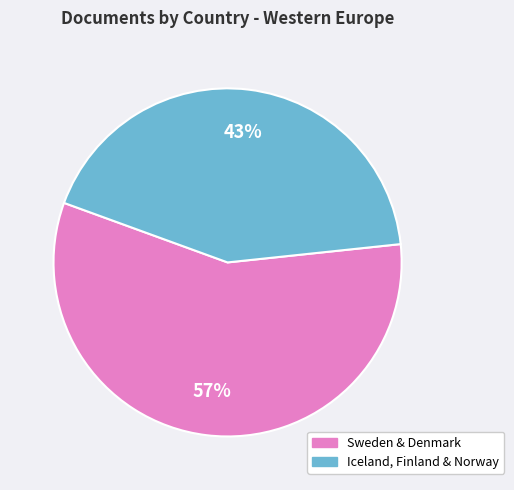

Is there any slice that represents more than half of the pie?

Yes